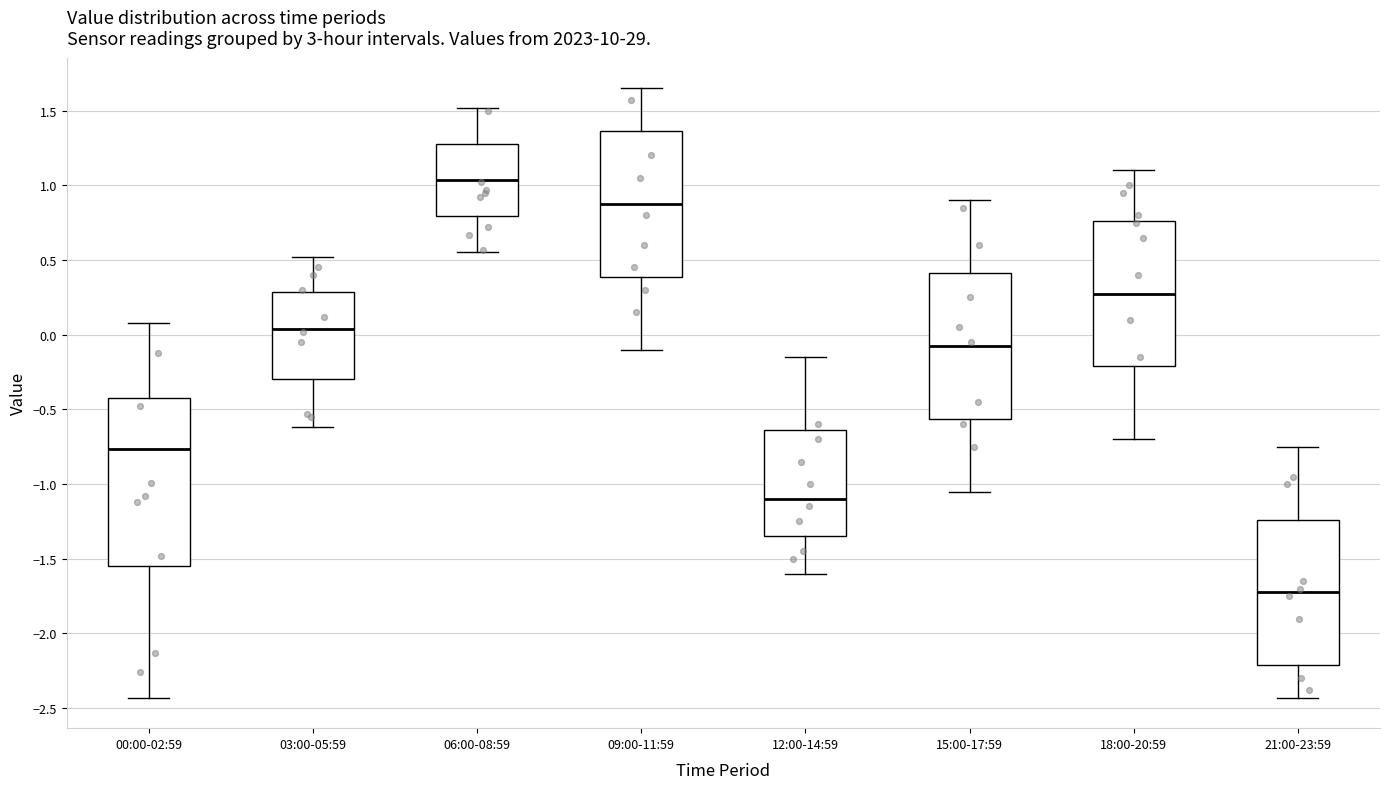

Comparing the boxes themselves (not the whiskers), which one is the tallest?

00:00-02:59